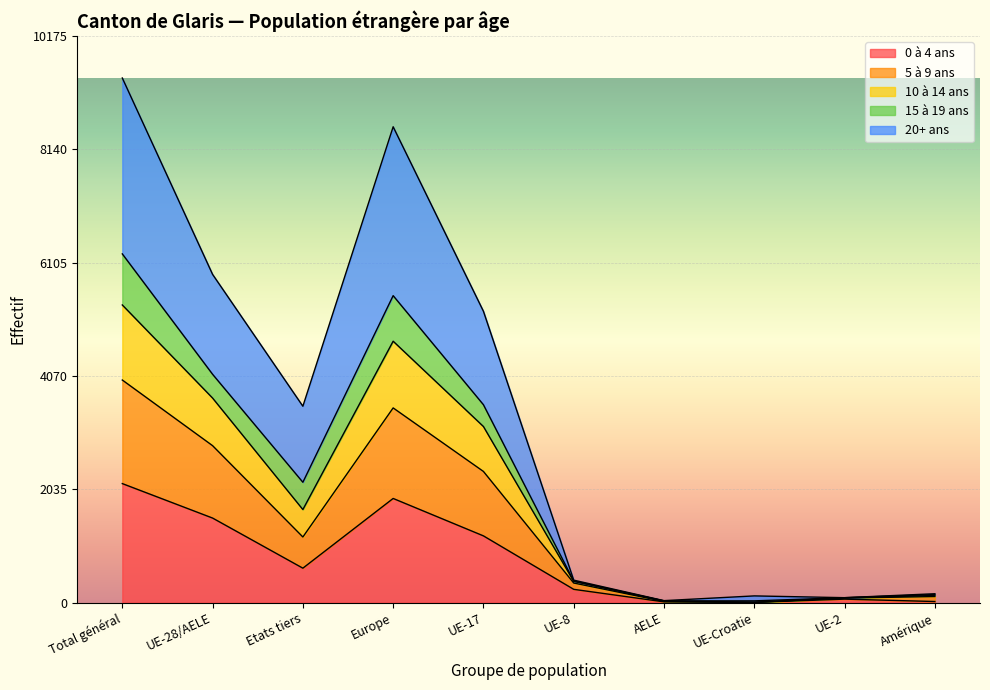

At how many categories does at least one series exceed 1012?

5